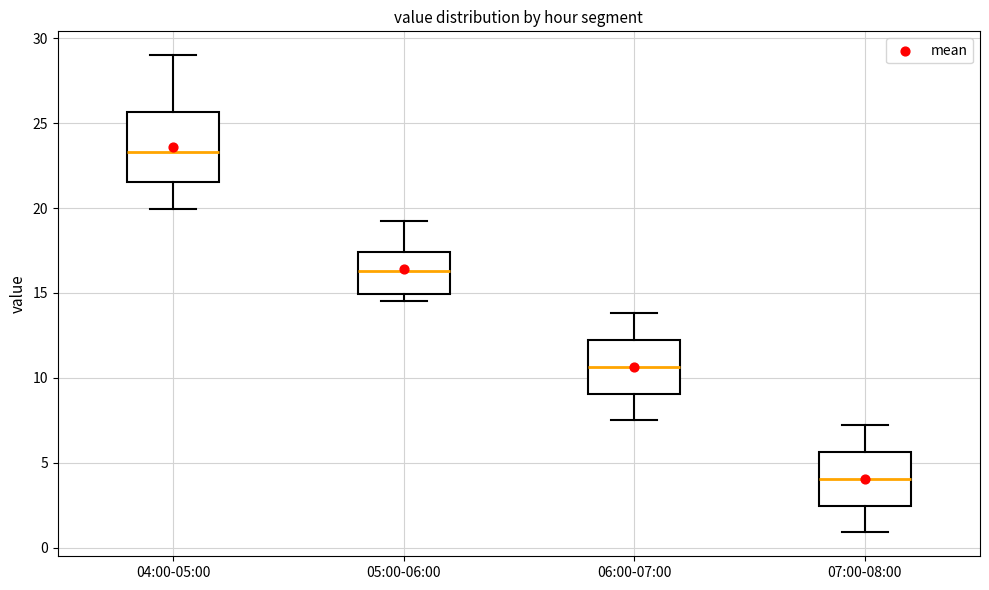

Reading left to right, read every box against the y-axis: the position of its median line, the range the box covers, and the ends of its whiskers. The values are not printed on the chart, so give them approximately, as read against the axis.

04:00-05:00: median 23.5, box 21.5 to 25.5, whiskers 20.0 to 29.0
05:00-06:00: median 16.5, box 15.0 to 17.5, whiskers 14.5 to 19.0
06:00-07:00: median 10.5, box 9.0 to 12.0, whiskers 7.5 to 14.0
07:00-08:00: median 4.0, box 2.5 to 5.5, whiskers 1.0 to 7.0